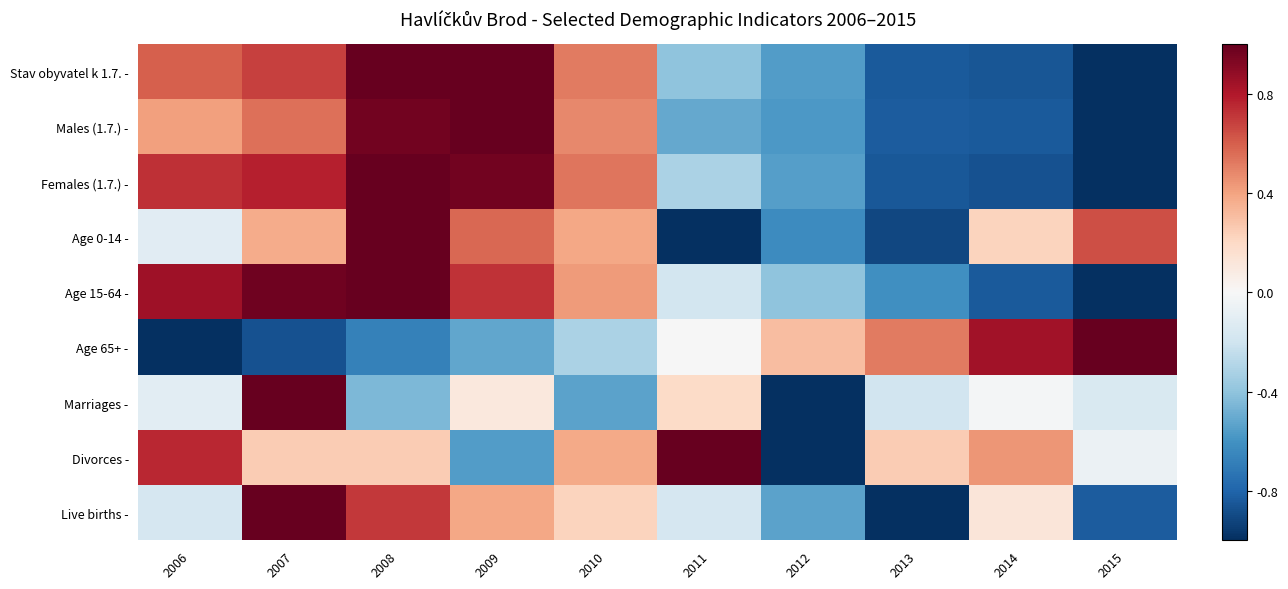

What is the total value across all series at 2012?

-5.0